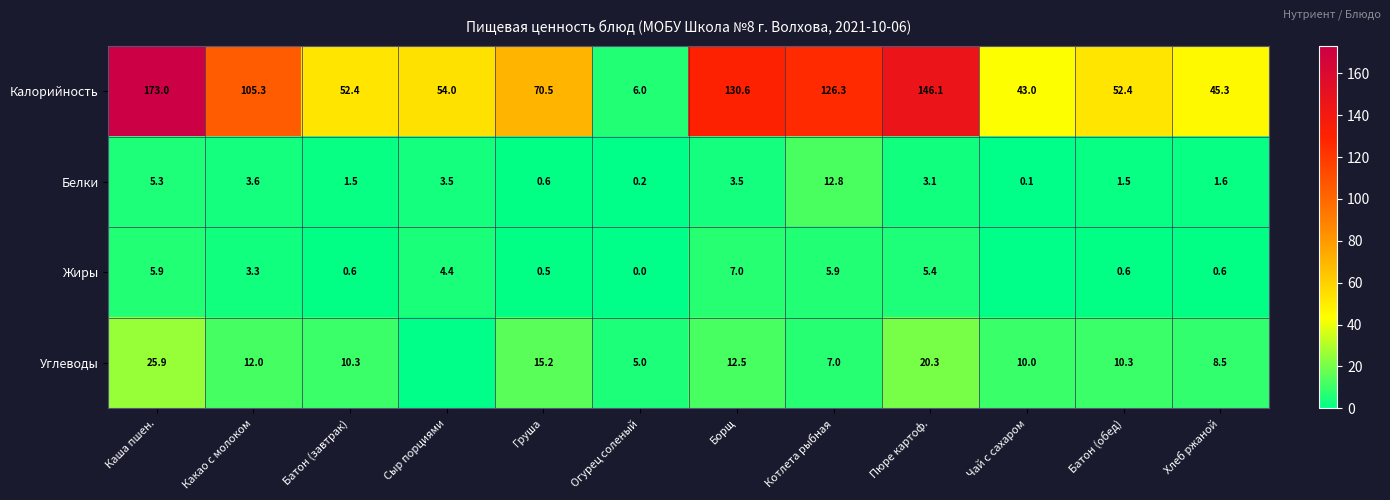

What is the spread (max minus min) of values at Котлета рыбная?

120.4